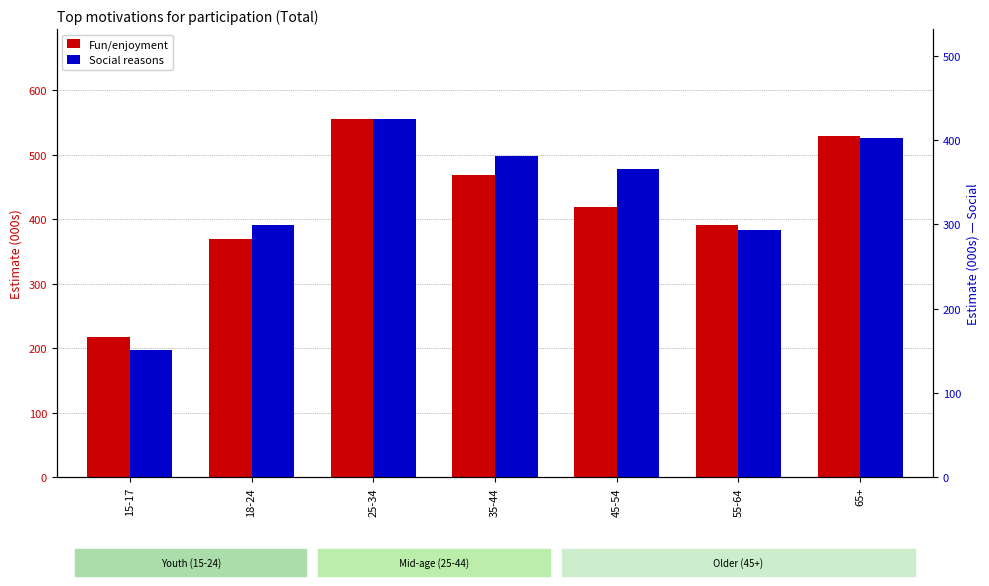

What is the sum of all Fun/enjoyment values?

2950.2